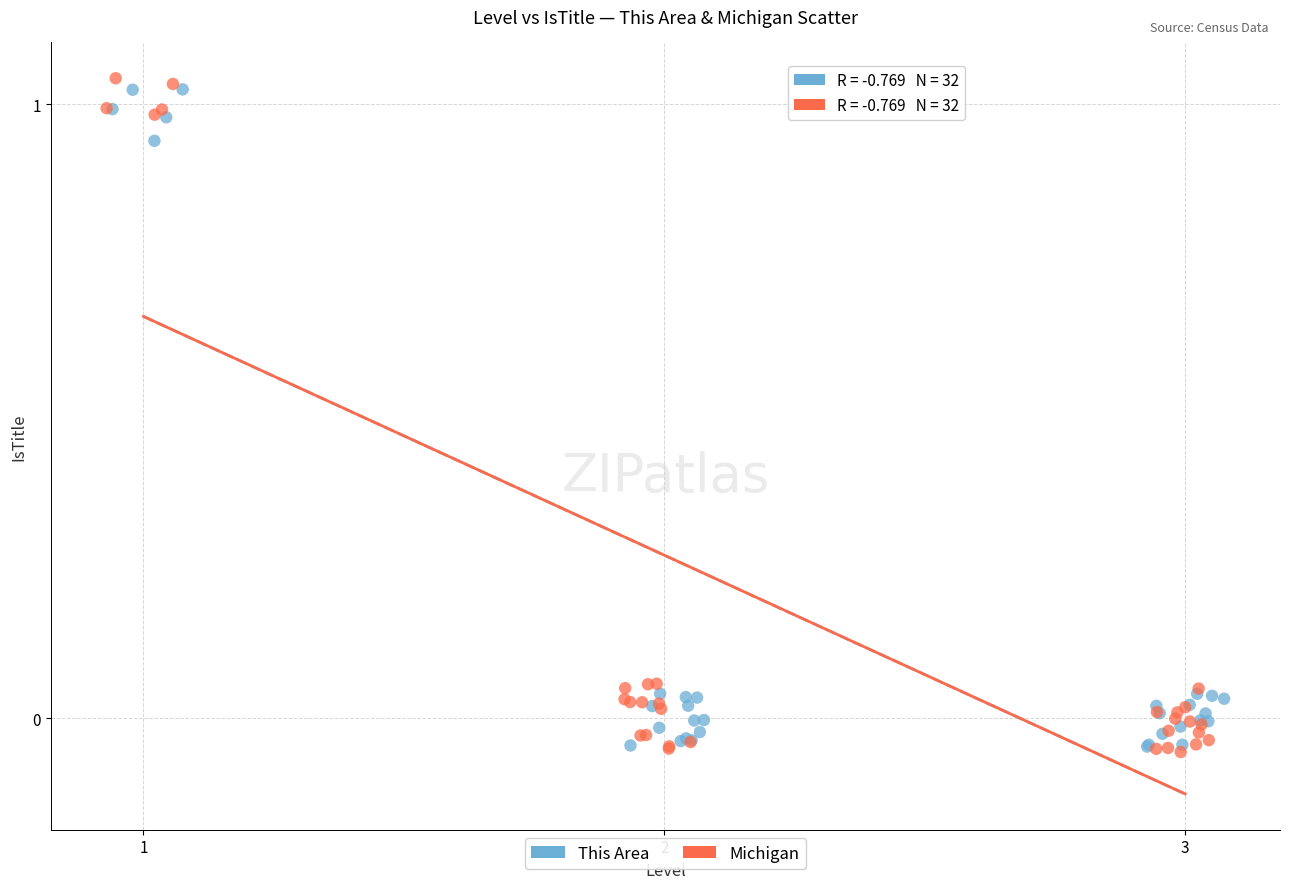

Which series has the largest Y range (max minus min)?

Michigan